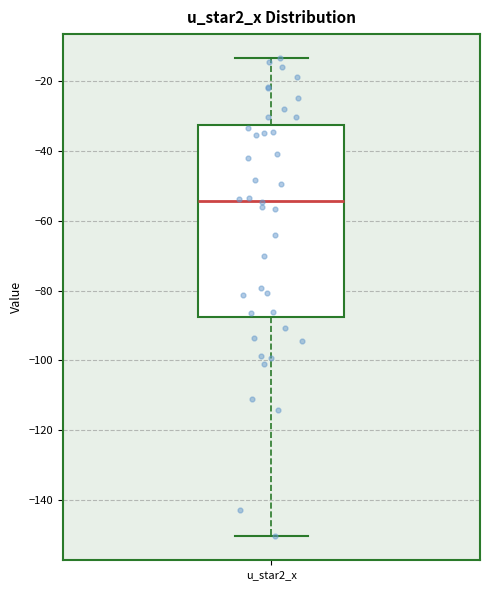

Read this box plot against the y-axis: the position of the median line, the range covered by the box, and the ends of both whiskers. The values are not printed on the chart, so give them approximately, as read against the axis.

median -54, box -88 to -32, whiskers -150 to -14